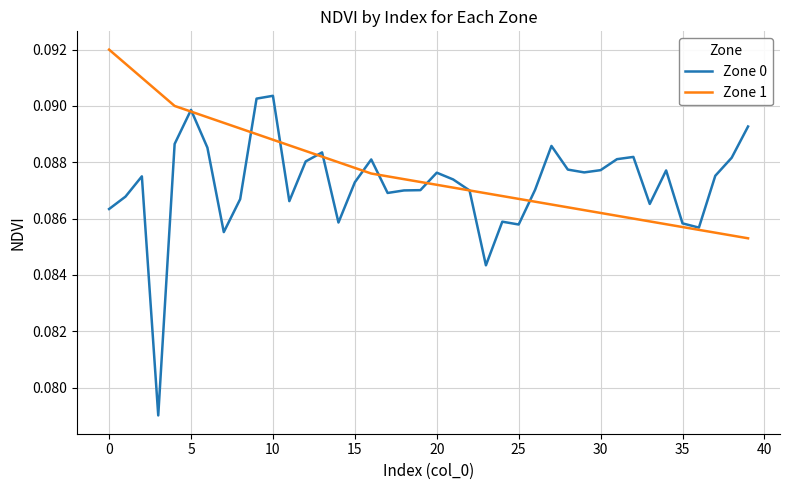

Rank the series by their maximum value, from lowest to highest.

Zone 0, Zone 1